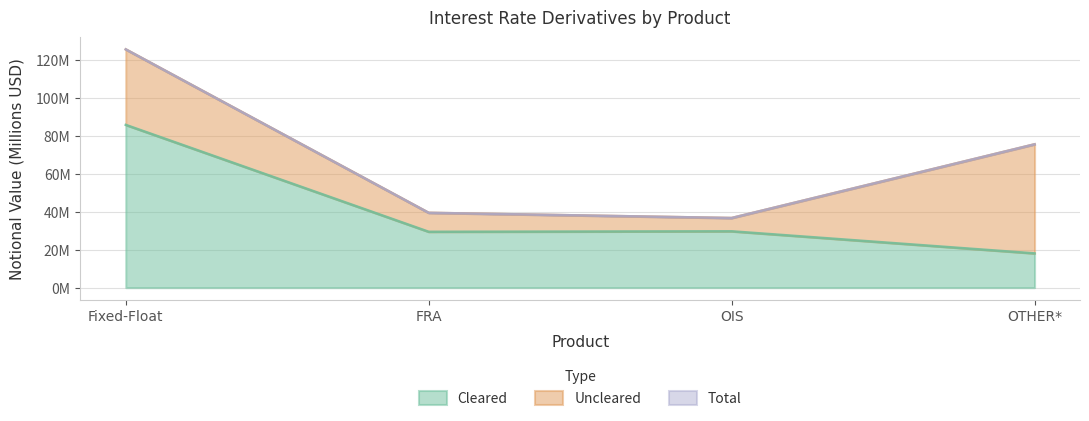

Does the chart have visible grid lines?

Yes